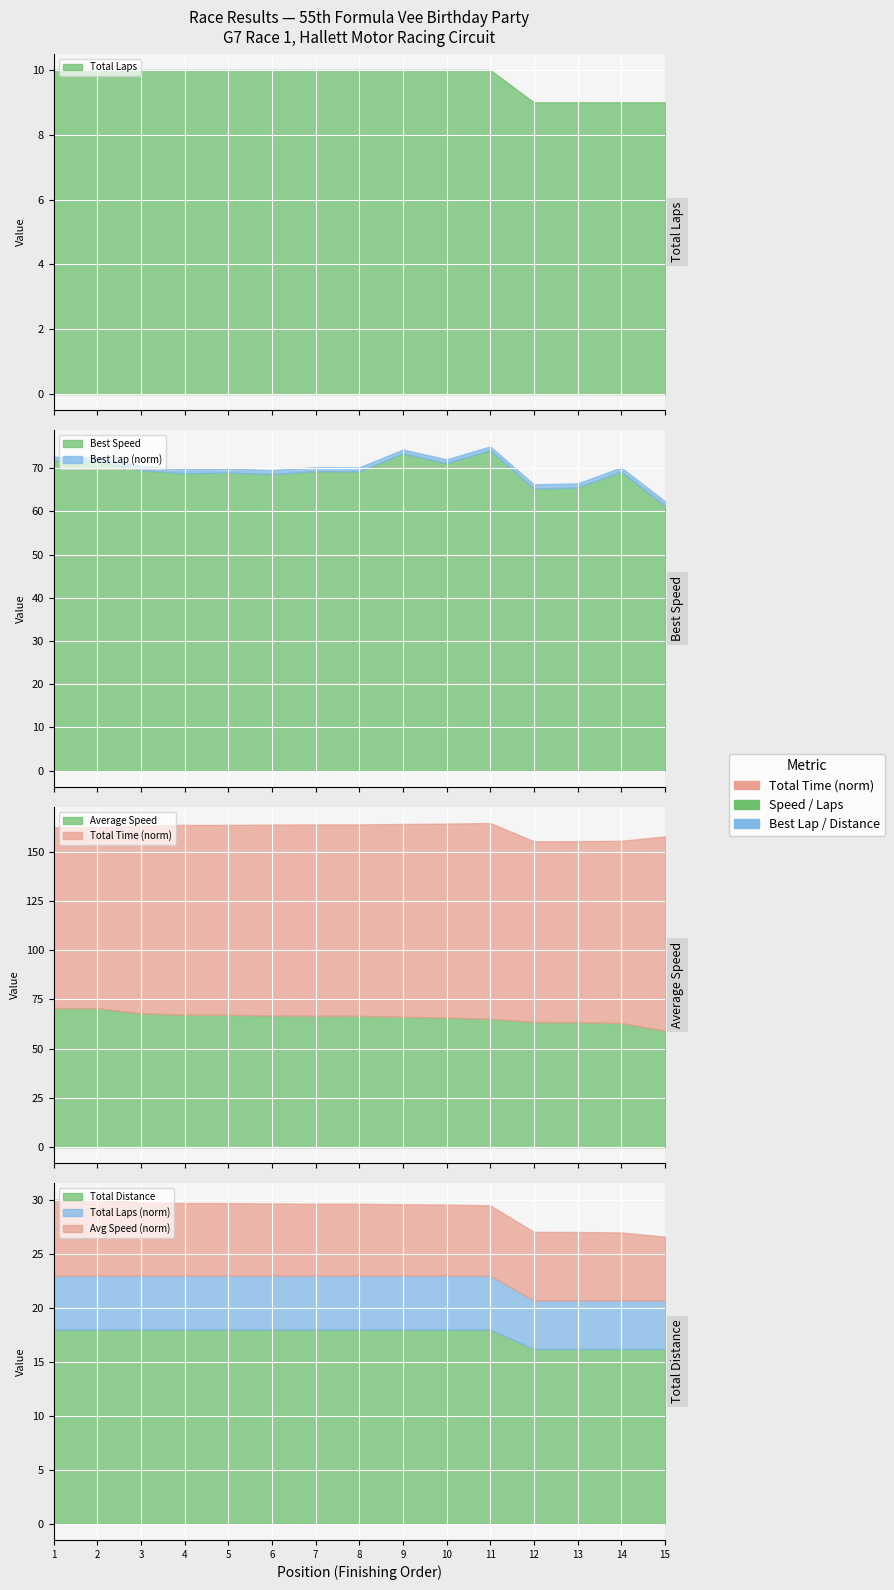

Which series has the largest total across all categories?

Total Time